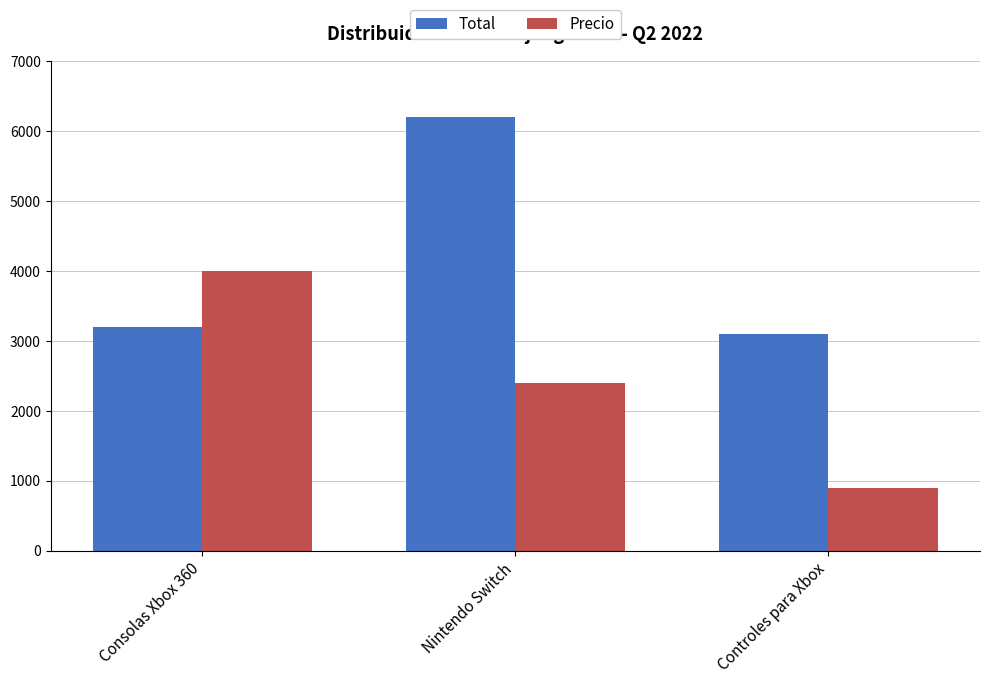

How many data points does each series have?

3